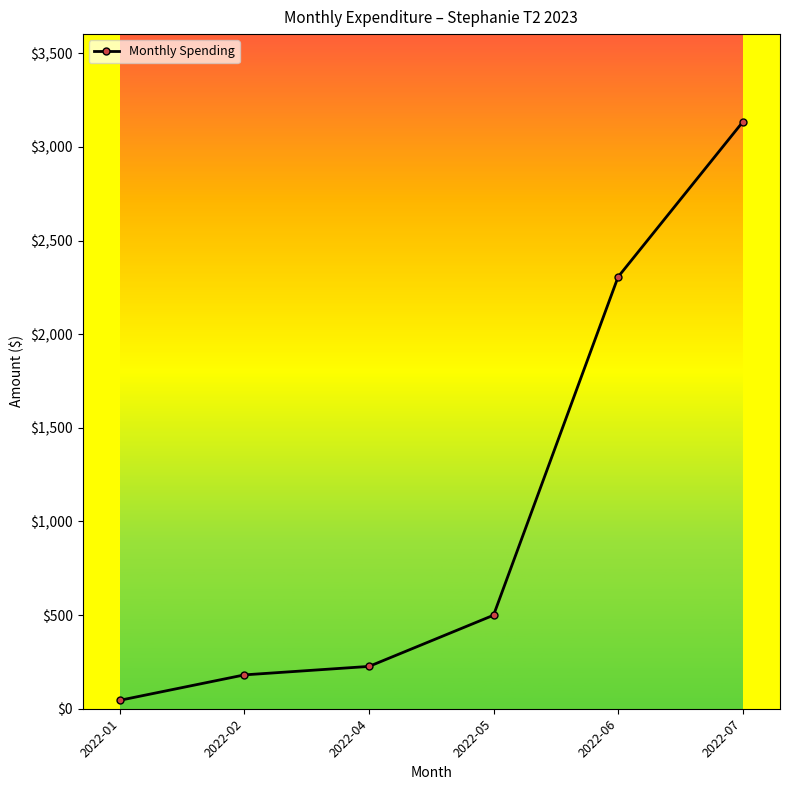

What value does the data have at 2022-05?

499.3